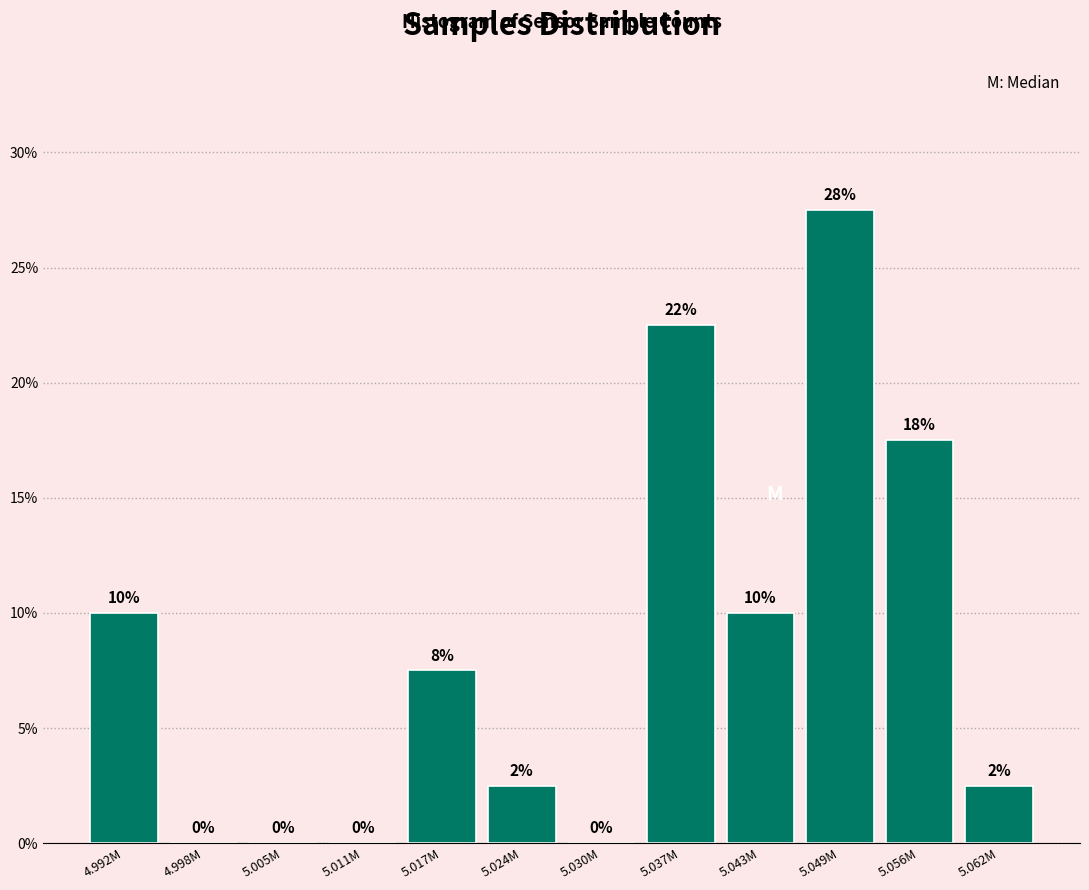

Between 5.005M and 5.056M, which is larger?

5.056M